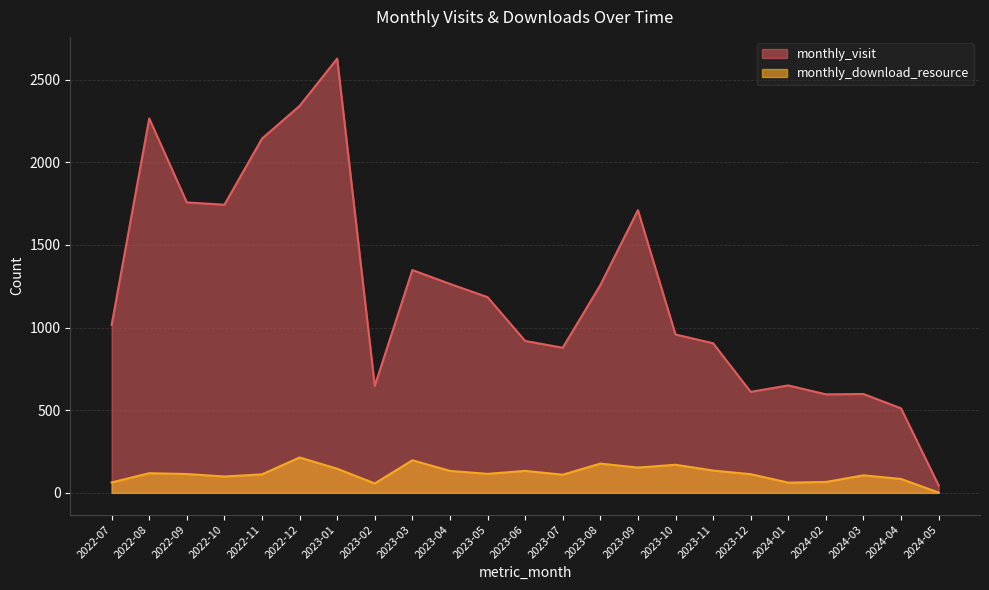

What is the highest value of the monthly_download_resource series?

214